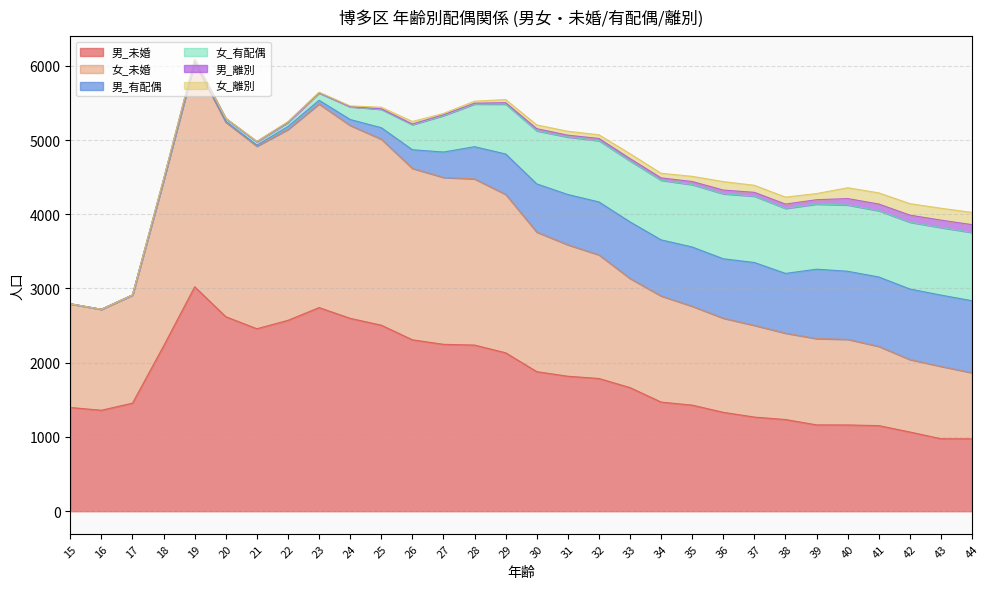

Is it true that 男_有配偶 equals 935 at 41?

True